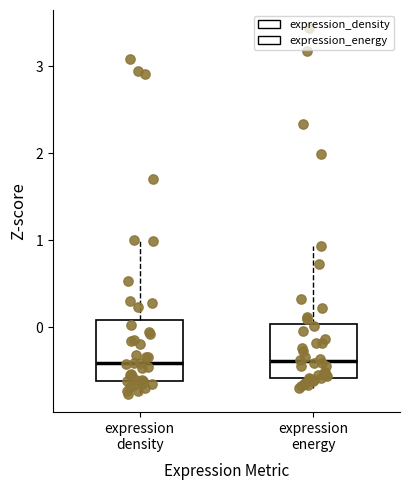

Reading left to right, read every box against the y-axis: the position of its median line, the range the box covers, and the ends of its whiskers. The values are not printed on the chart, so give them approximately, as read against the axis.

expression density: median -0.4, box -0.6 to 0.1, whiskers -0.8 to 1.0
expression energy: median -0.4, box -0.6 to 0.0, whiskers -0.7 to 0.9